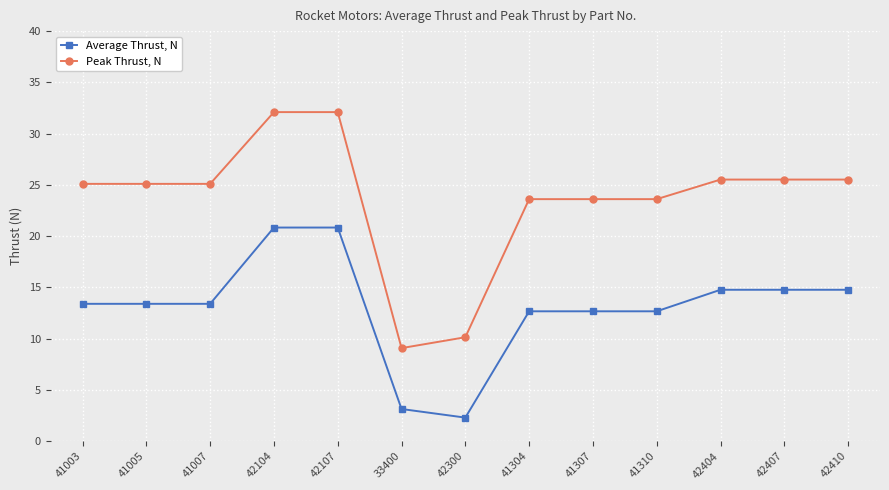

Rank the series at 41307 from lowest to highest value.

Average Thrust, N, Peak Thrust, N